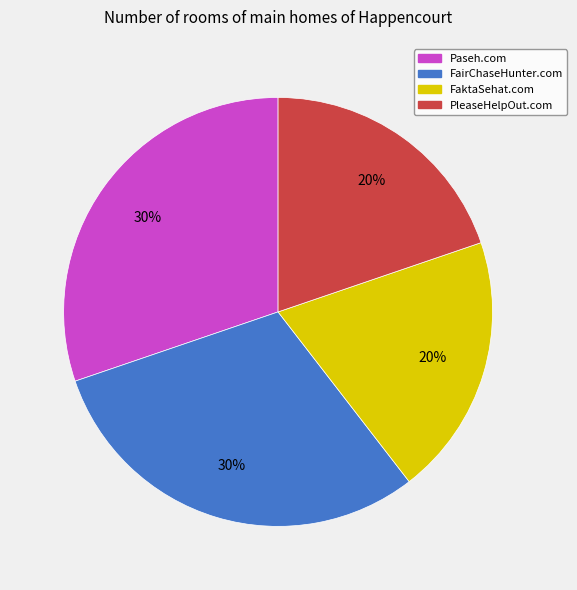

To the nearest percent, what percentage of the pie is PleaseHelpOut.com?

20%